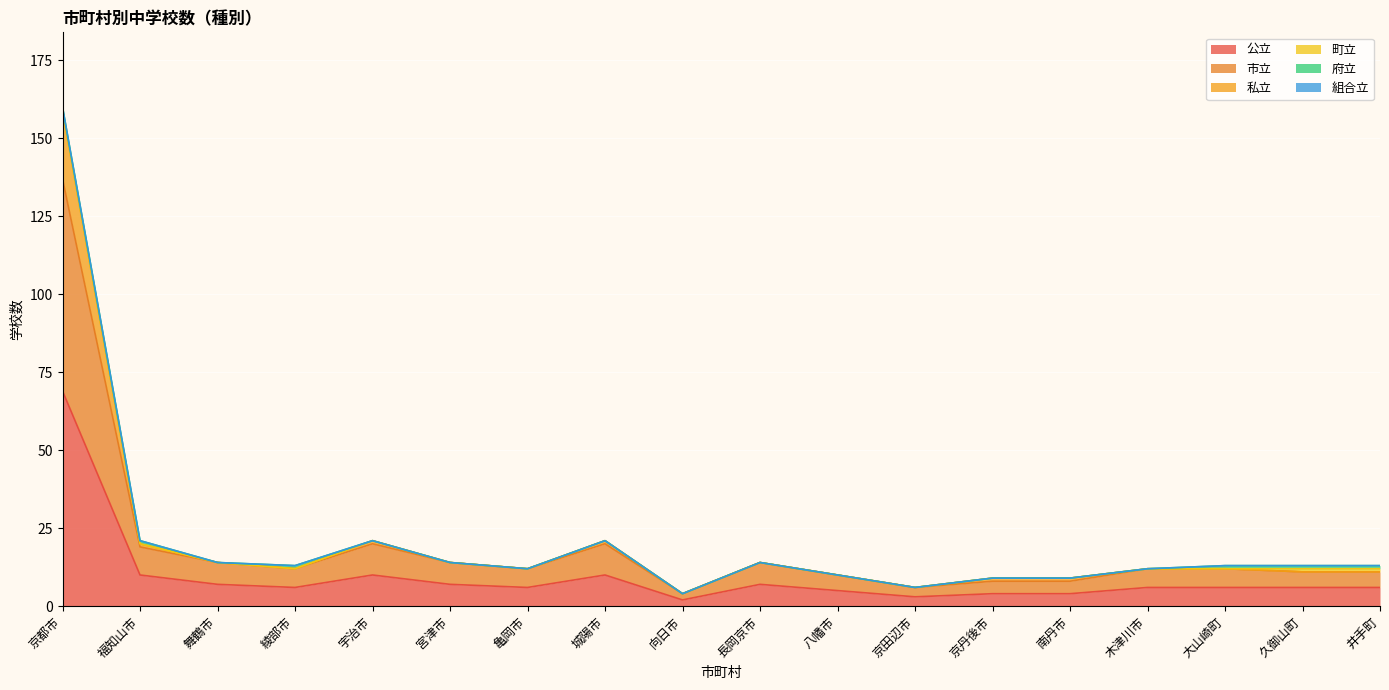

At which label does 公立 reach its peak?

京都市